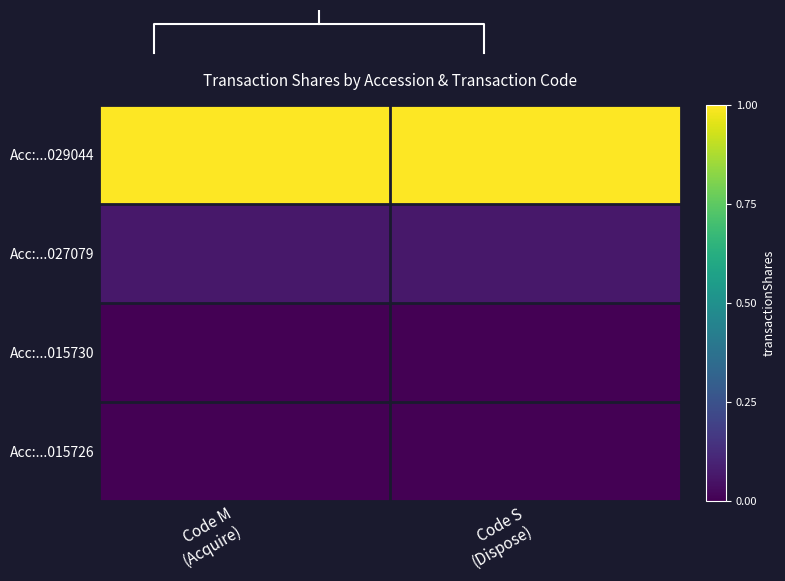

The value of Acc:...015726 at Code S (Dispose) is 0.0. True or false?

True